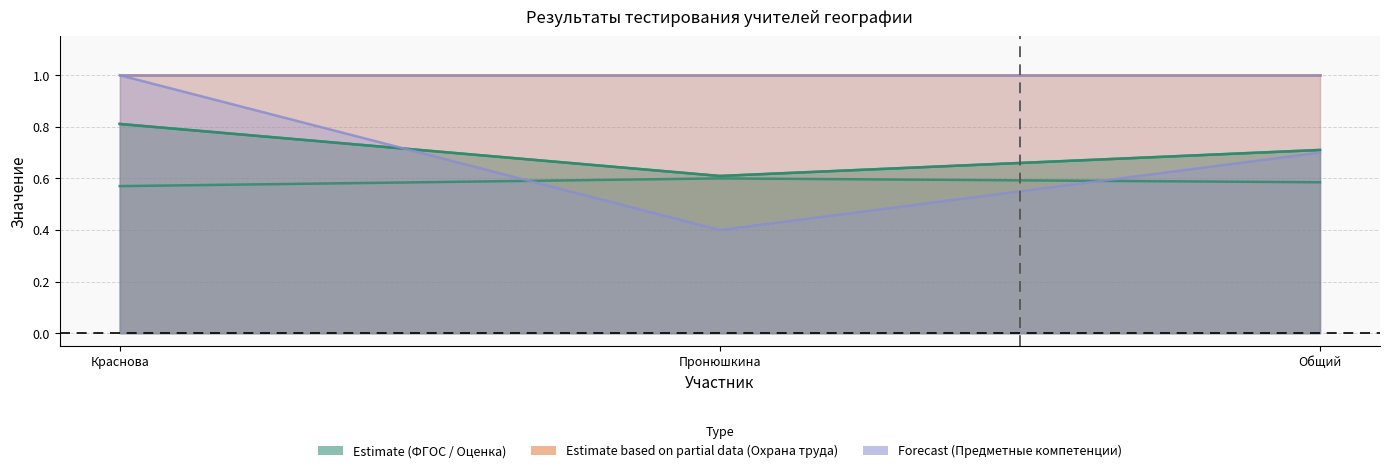

What is the difference between the maximum and minimum values in the Оценка в баллах/31 series?

0.2